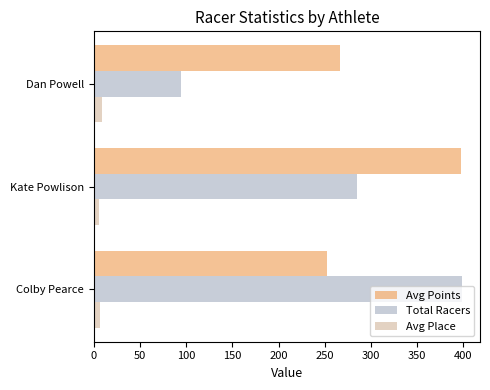

Which series has the largest total across all categories?

Avg Points